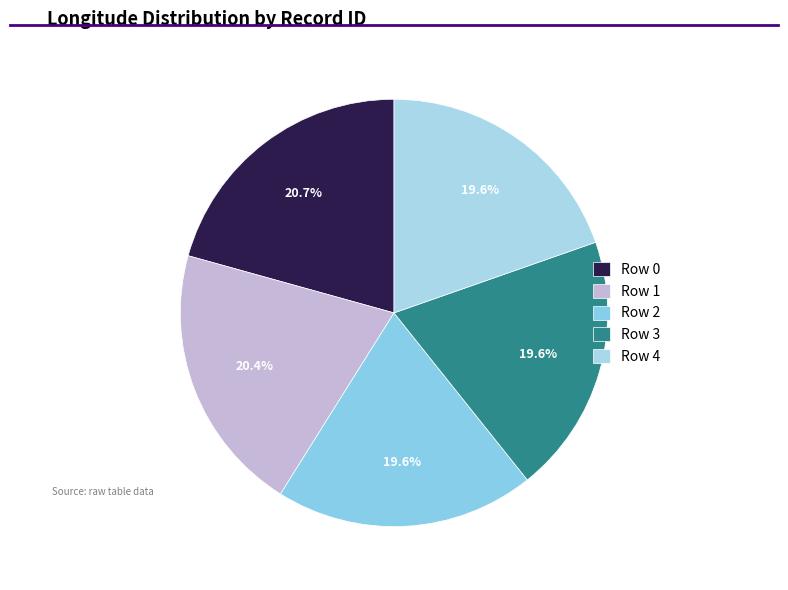

Which slice is the smallest?

Row 4